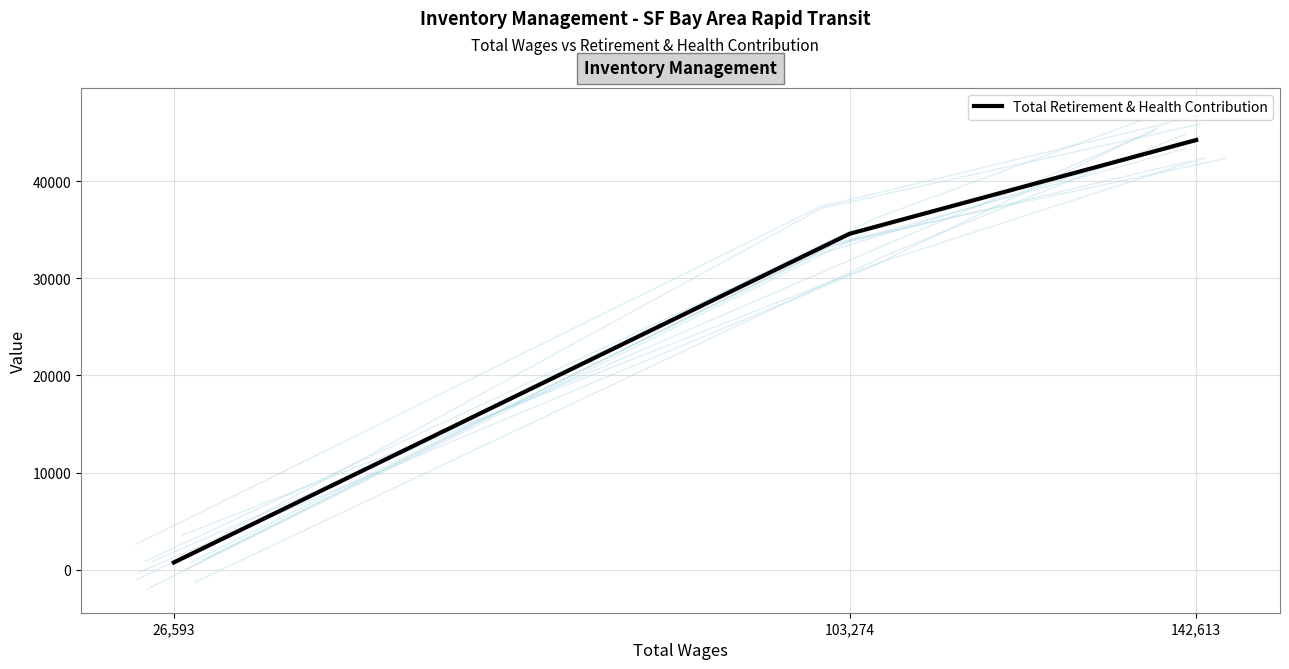

What is the difference between the second highest and minimum values?

33837